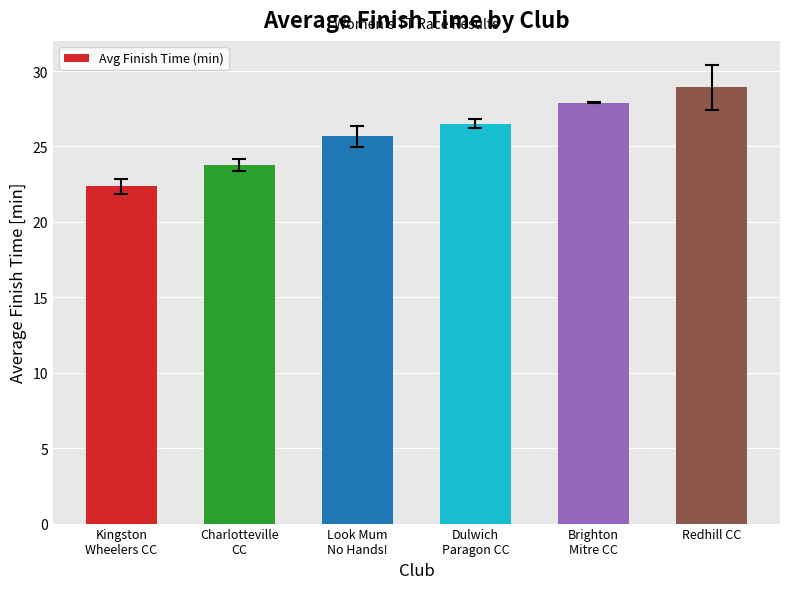

What is the greatest value displayed?

28.9